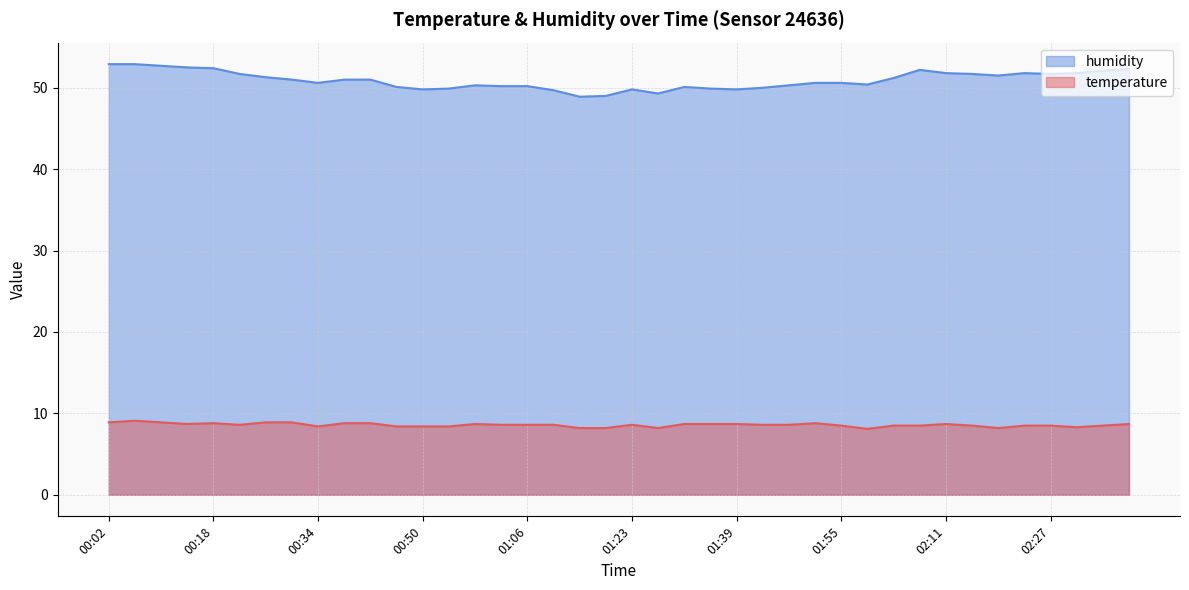

Reading left to right, transcribe all the data shown in this chart.

temperature: 8.9	9.1	8.9	8.7	8.8	8.6	8.9	8.9	8.4	8.8	8.8	8.4	8.4	8.4	8.7	8.6	8.6	8.6	8.2	8.2	8.6	8.2	8.7	8.7	8.7	8.6	8.6	8.8	8.5	8.1	8.5	8.5	8.7	8.5	8.2	8.5	8.5	8.3	8.5	8.7
humidity: 52.9	52.9	52.7	52.5	52.4	51.7	51.3	51.0	50.6	51.0	51.0	50.1	49.8	49.9	50.3	50.2	50.2	49.7	48.9	49.0	49.8	49.3	50.1	49.9	49.8	50.0	50.3	50.6	50.6	50.4	51.2	52.2	51.8	51.7	51.5	51.8	51.7	51.8	52.1	52.3